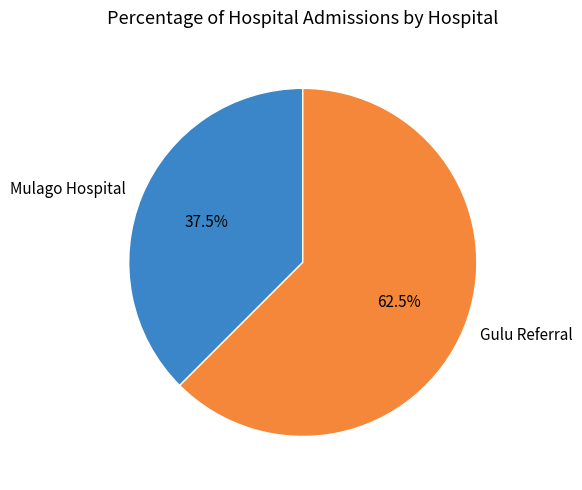

To the nearest percent, what is the difference between the Mulago Hospital and Gulu Referral slice percentages?

25%